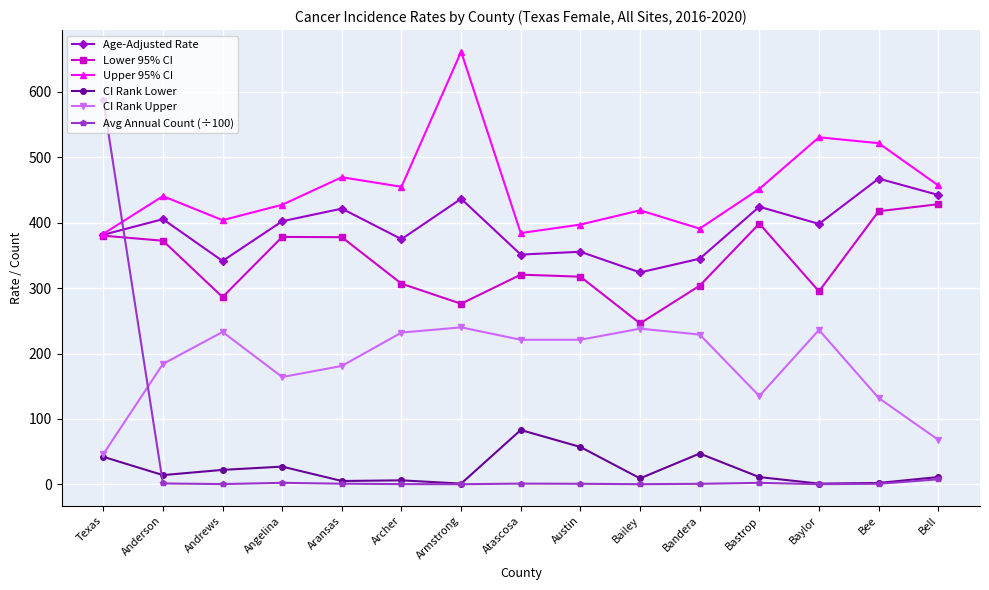

True or false: CI Rank Upper and Age-Adjusted Rate cross at least once.

False